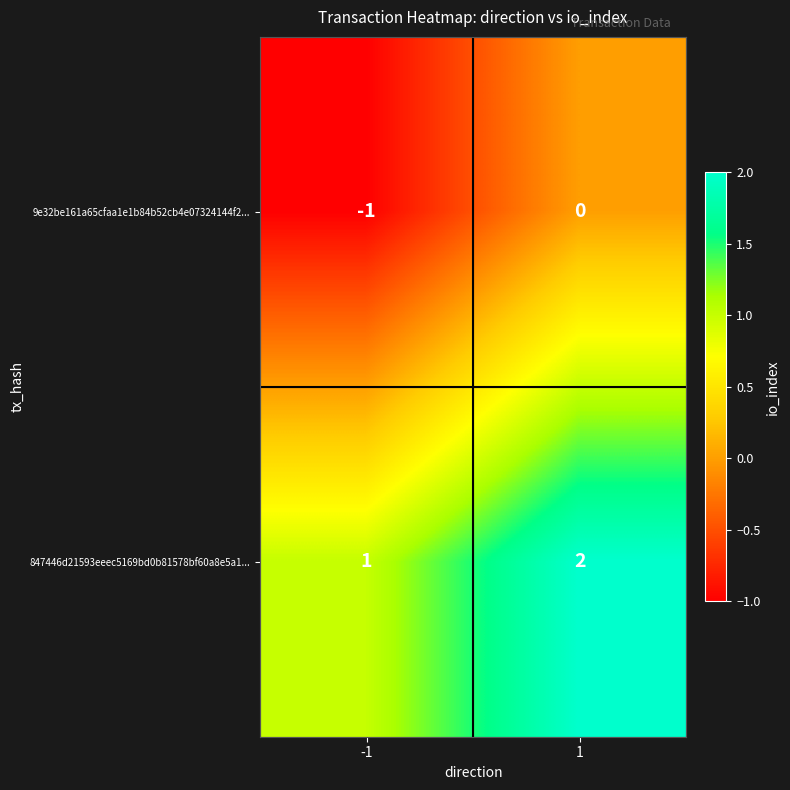

True or false: 847446d21593eeec5169bd0b81578bf60a8e5a1... has a value of 0 at -1.

False